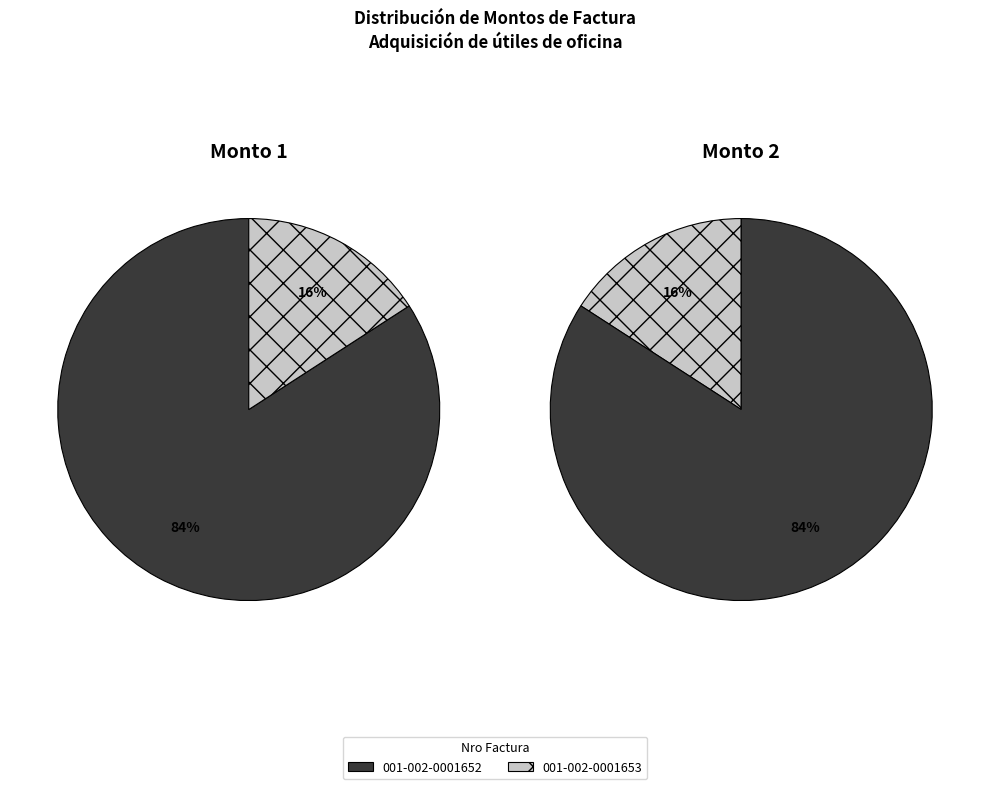

Rank the categories by value from lowest to highest.

001-002-0001653, 001-002-0001652